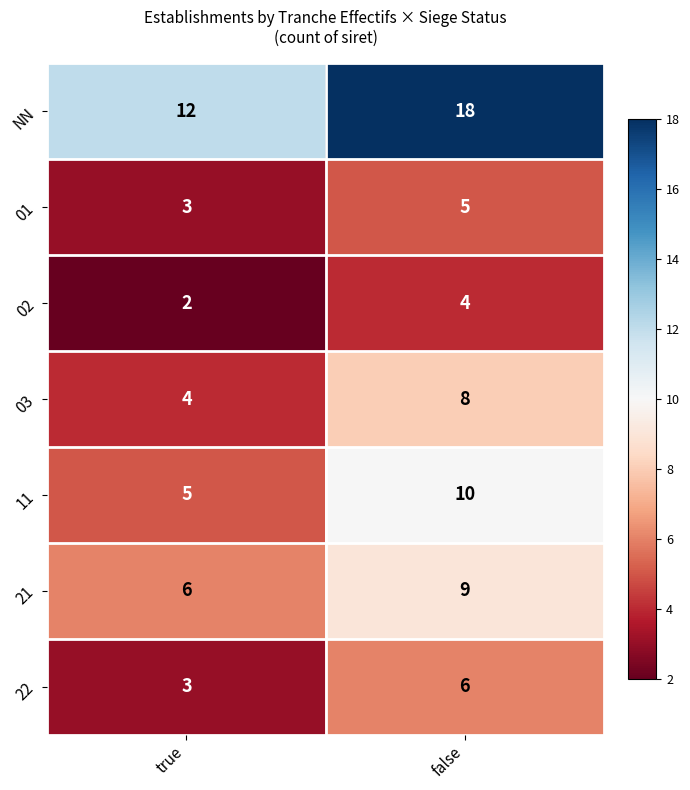

Reading left to right, what are all the values shown in this chart?

NN: 12	18
01: 3	5
02: 2	4
03: 4	8
11: 5	10
21: 6	9
22: 3	6